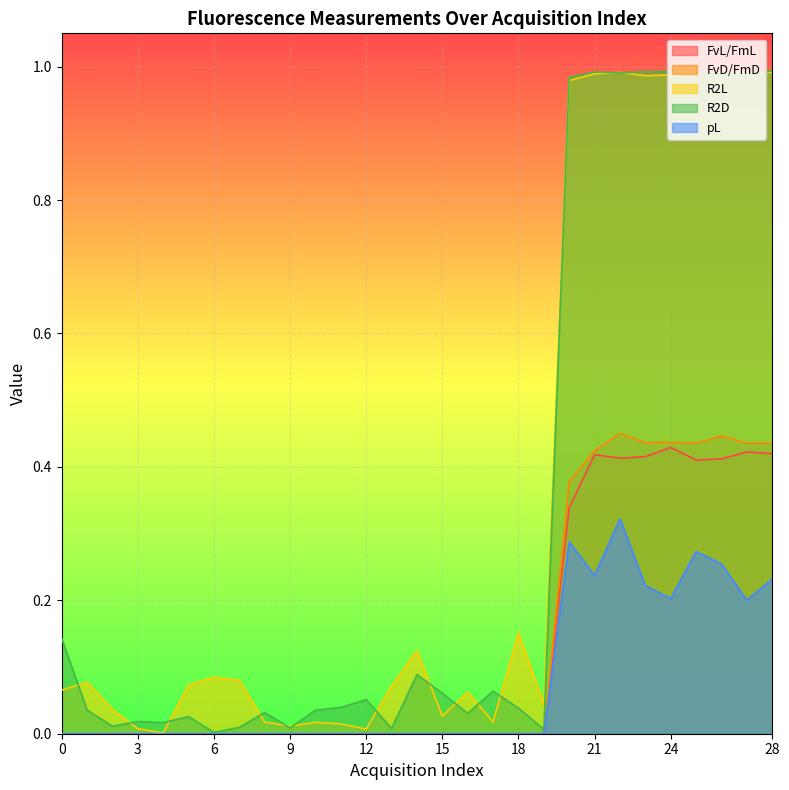

At how many categories does at least one series exceed 0?

29